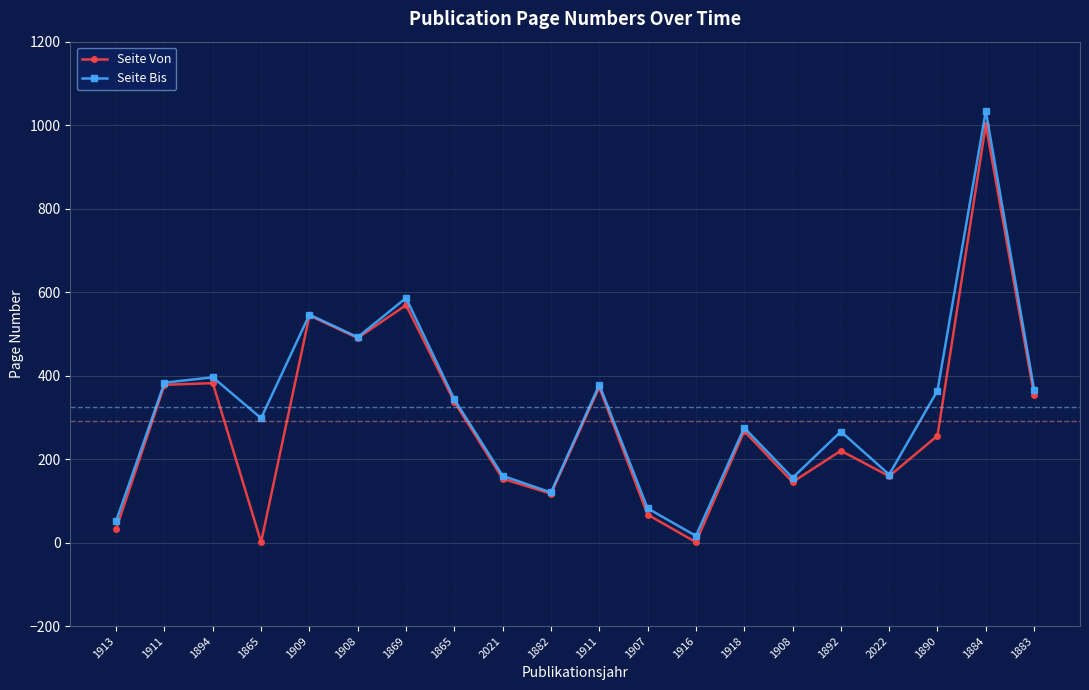

What is the difference between the highest and lowest values at 1907?

15